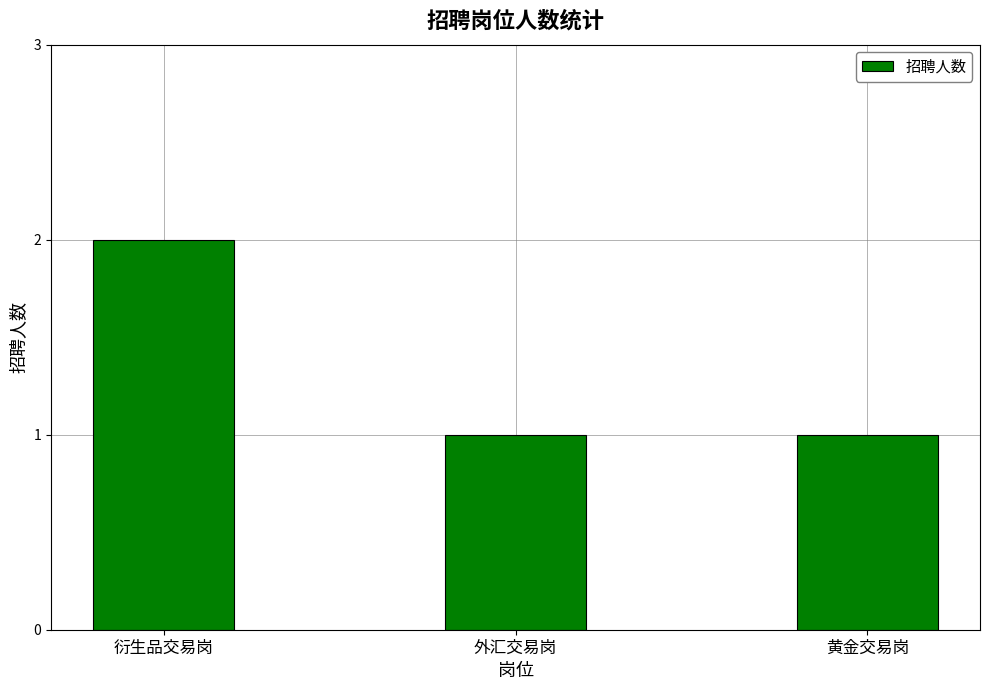

How many values are between 1 and 2?

3